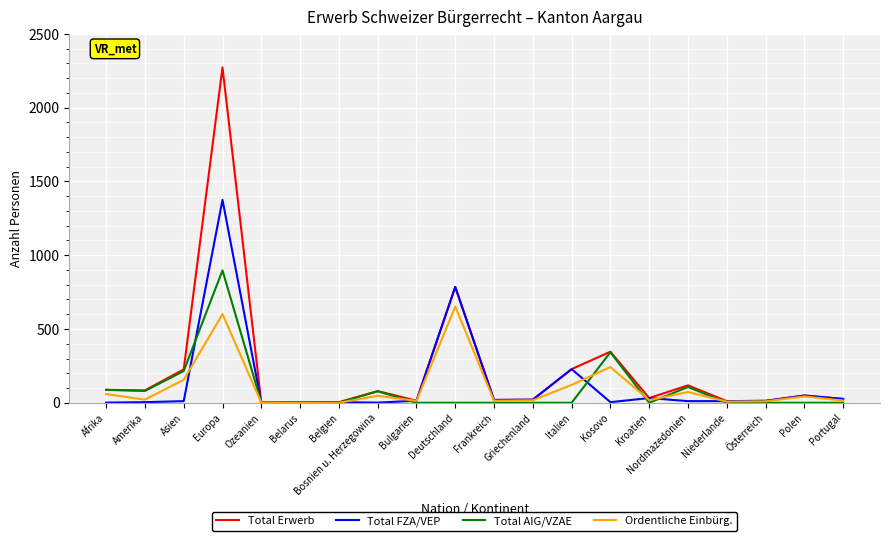

What is the maximum value shown in the chart?

2272